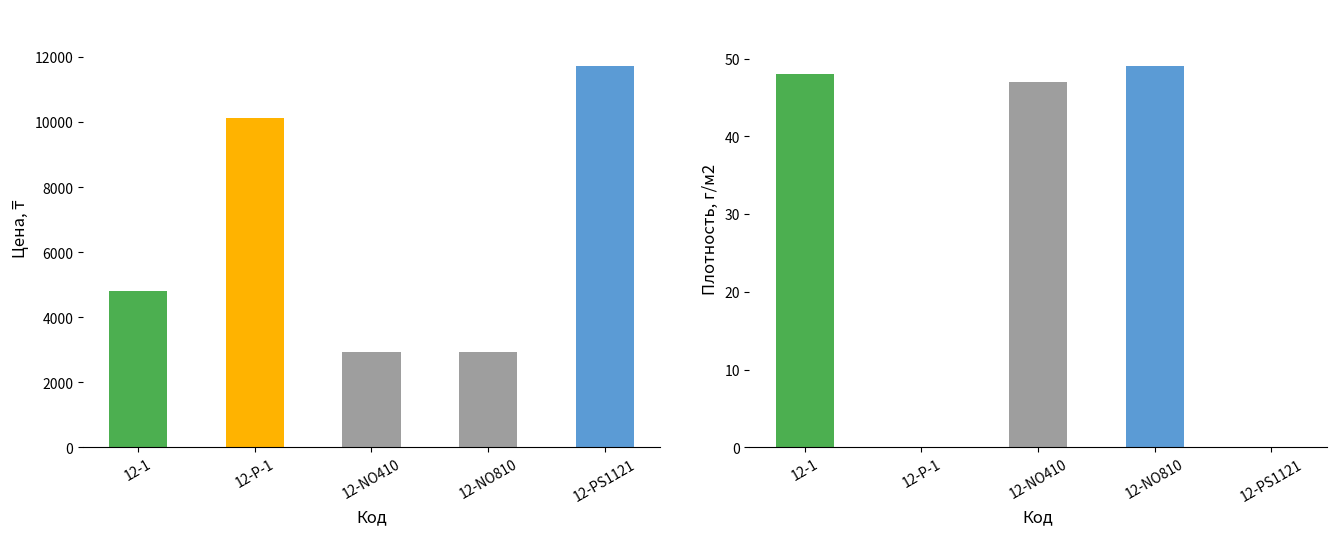

Between 12-PS1121 and 12-1, which is larger?

12-PS1121